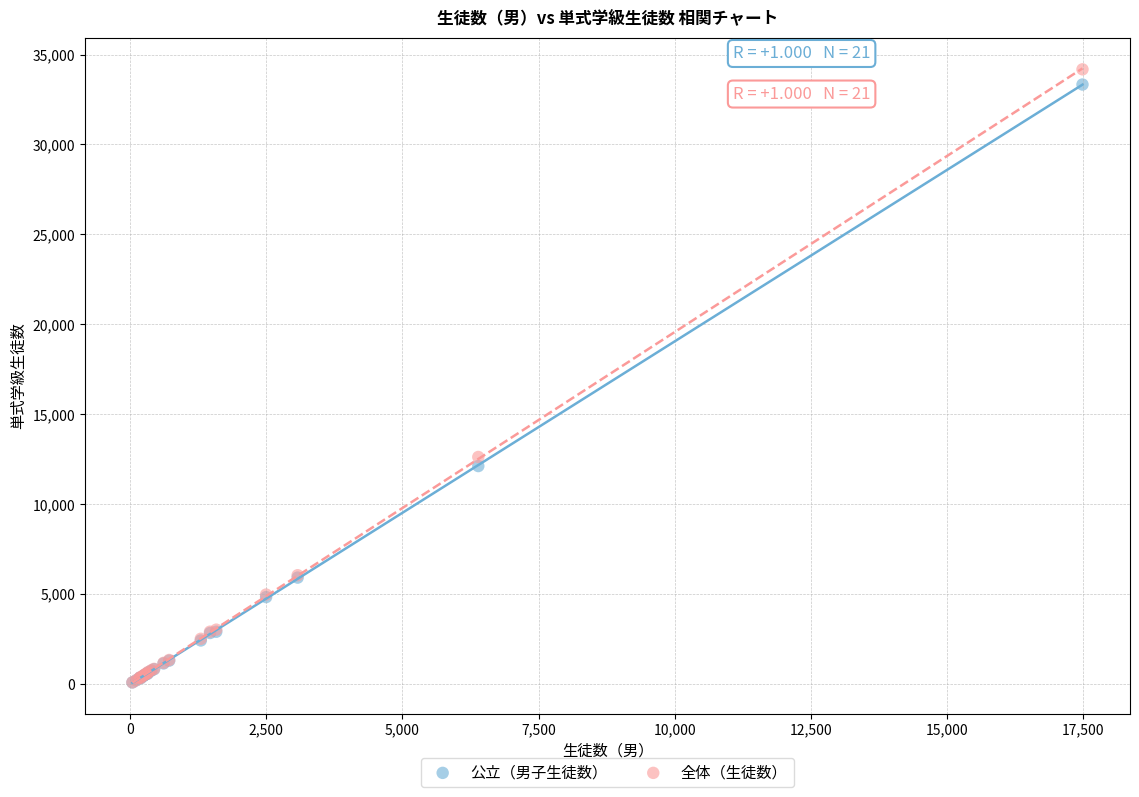

In the 公立（男子生徒数） series, what Y value is closest to 16712?

12120